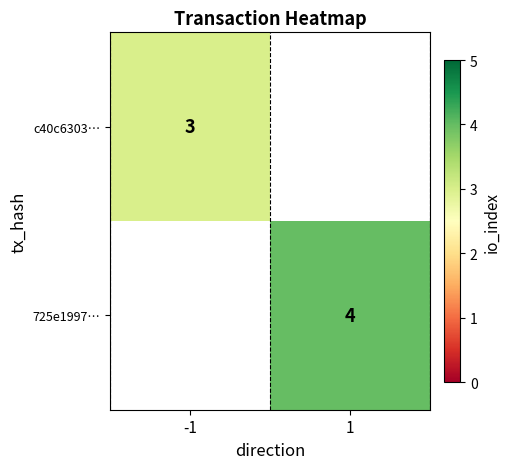

Is it true that 725e1997… equals 4 at 1?

True